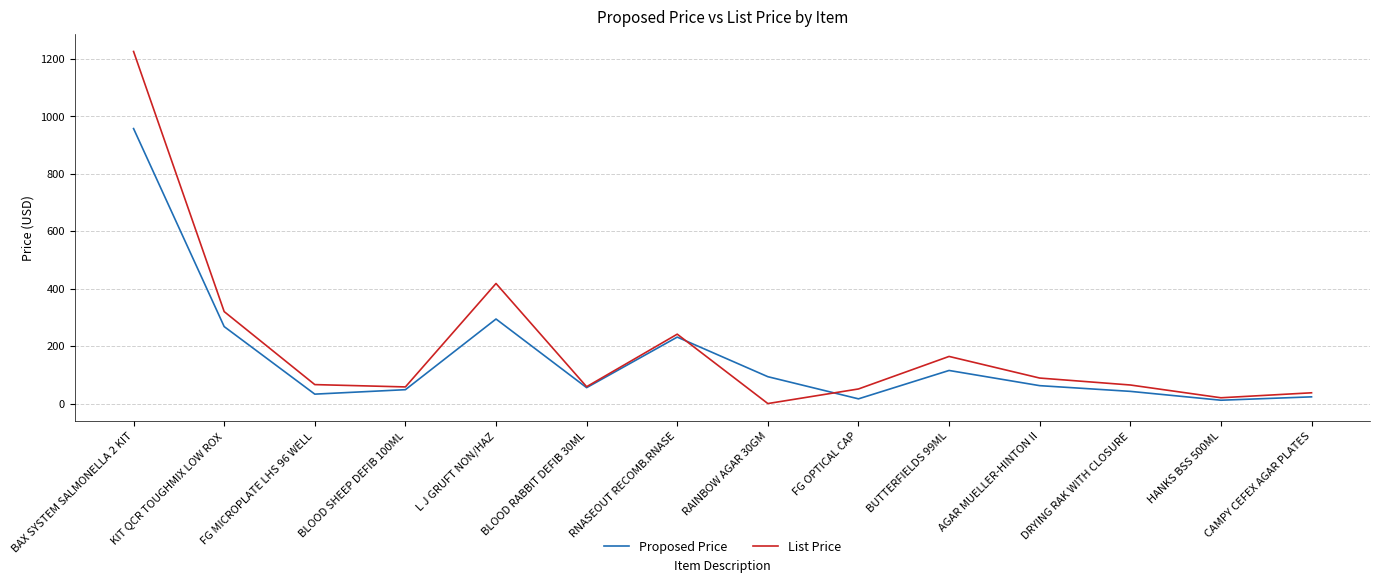

At which label is List Price closest to 612?

L J GRUFT NON/HAZ